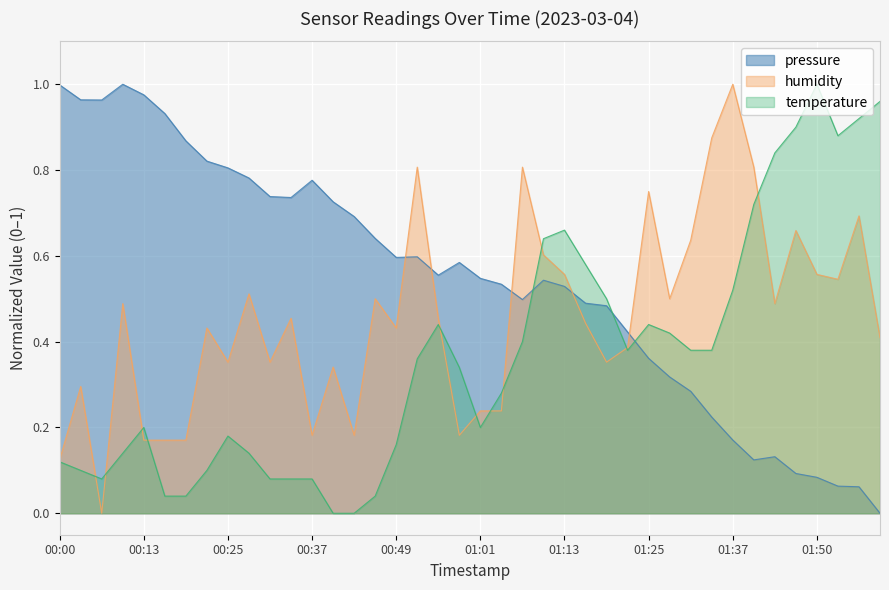

What are all the series names shown in the legend?

pressure, humidity, temperature